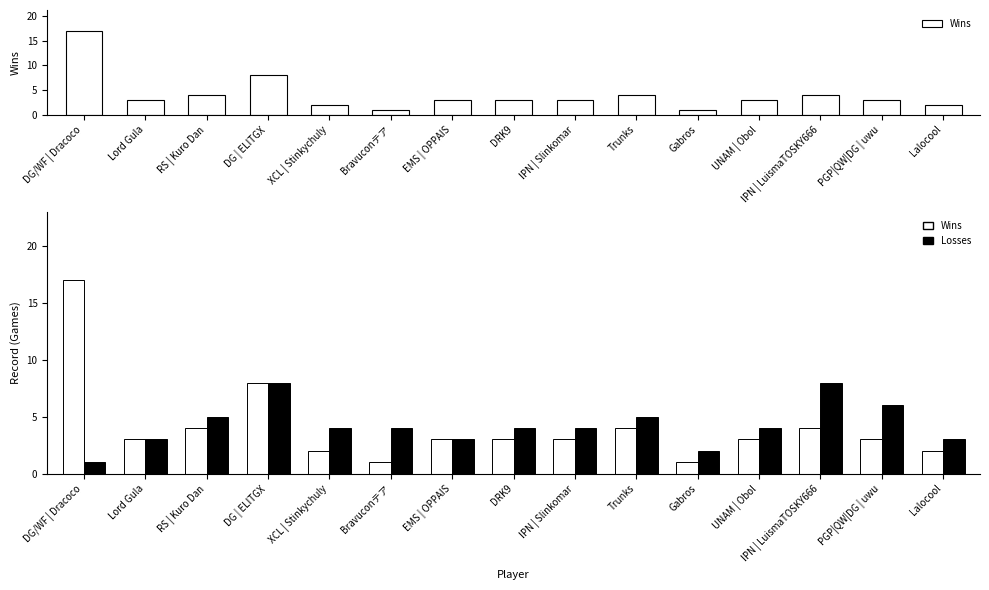

Reading left to right, list all the values displayed in this chart.

Wins: 17	3	4	8	2	1	3	3	3	4	1	3	4	3	2
Losses: 1	3	5	8	4	4	3	4	4	5	2	4	8	6	3